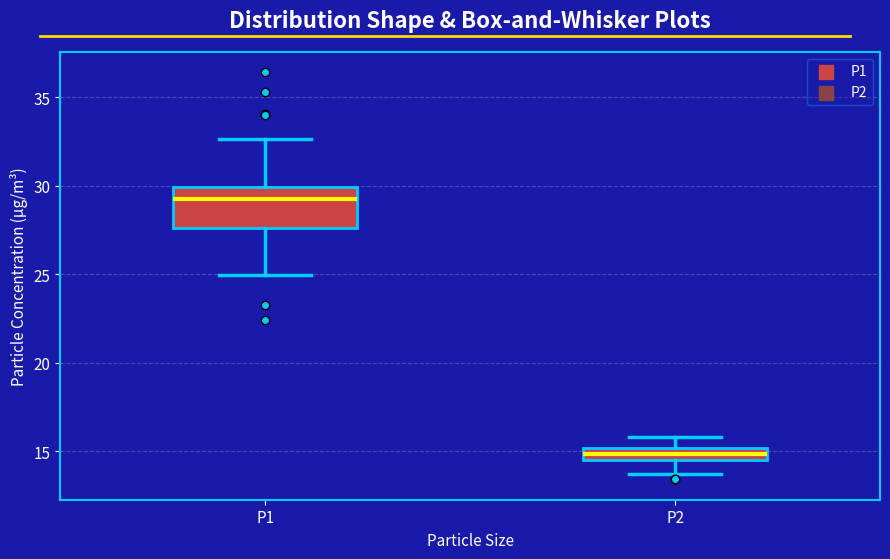

Which box is the tallest, from its lower edge to its upper edge?

P1